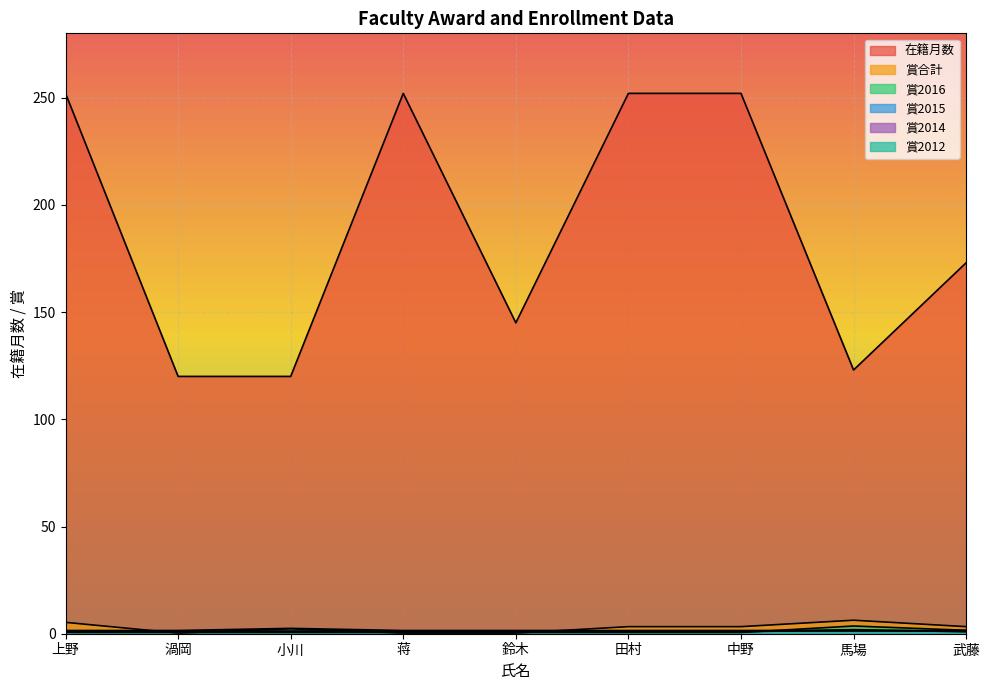

Between 上野 and 馬場, which series saw the biggest shift?

在籍月数